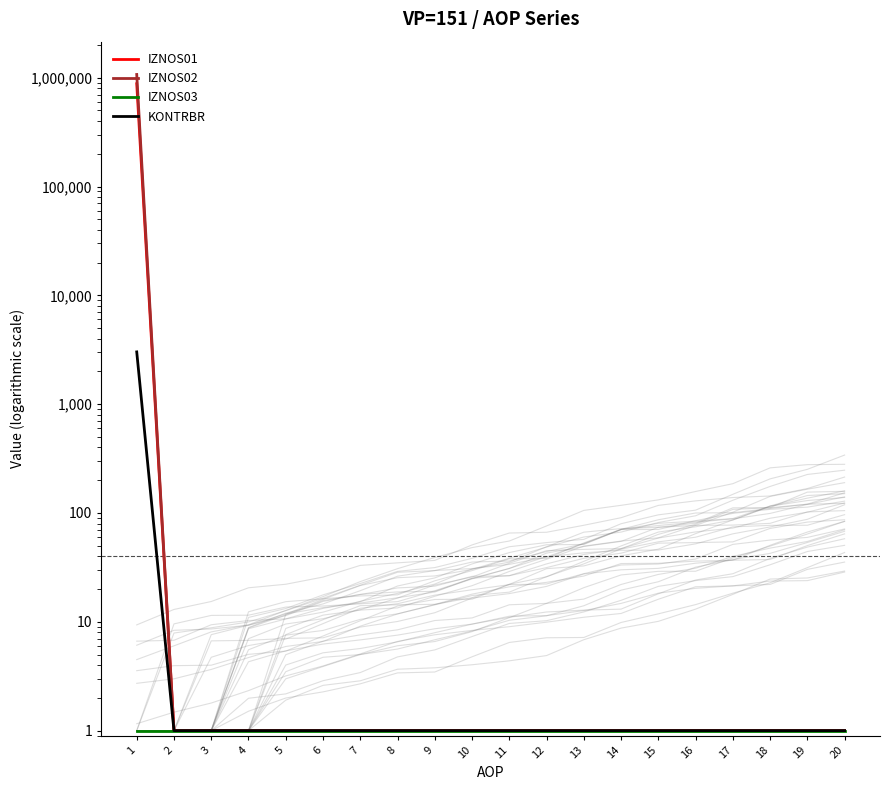

How many values in the IZNOS02 series exceed 1?

1